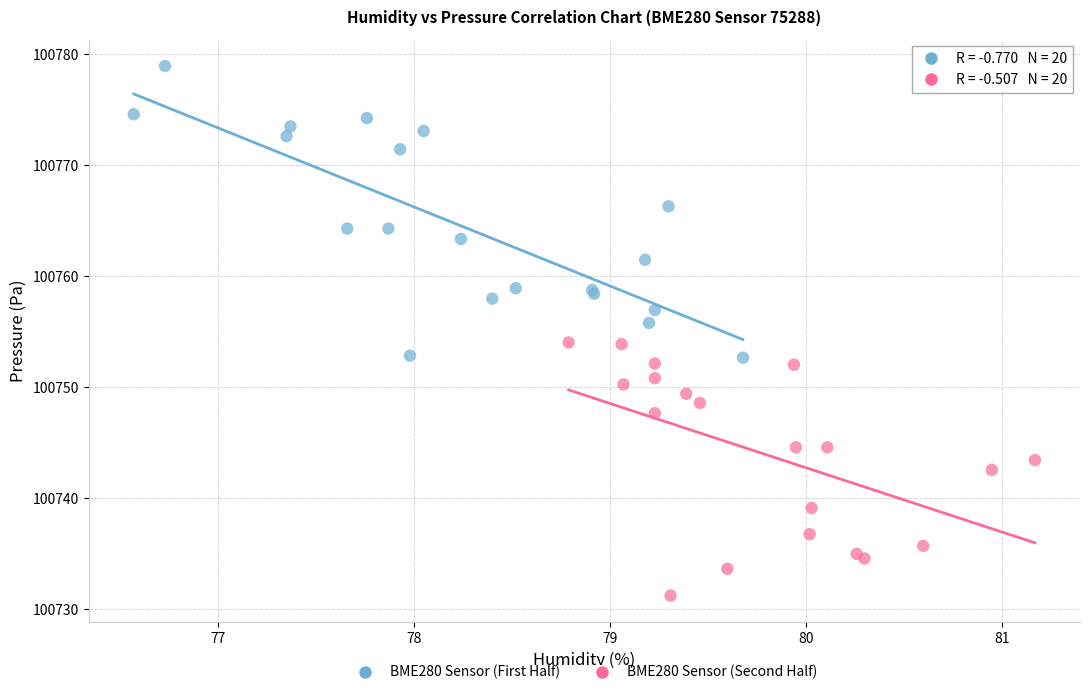

Which series reaches the minimum Y coordinate?

BME280 Sensor (Second Half)